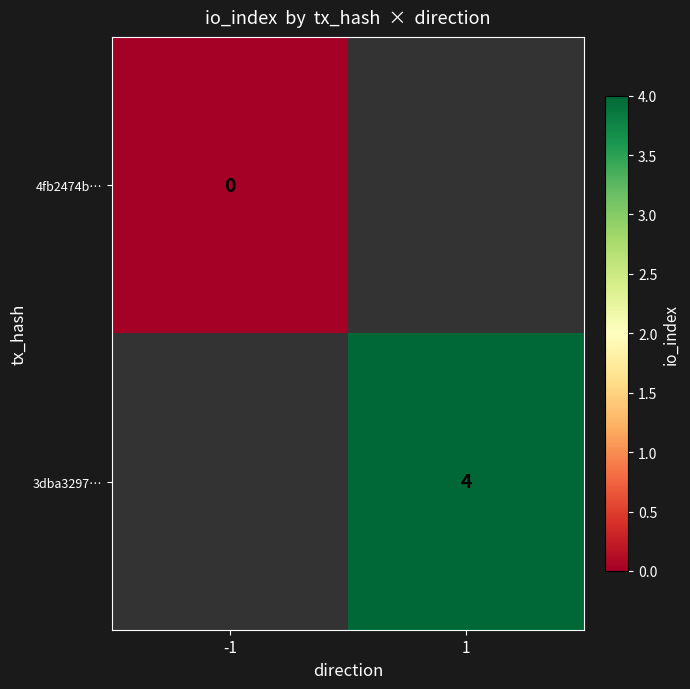

The value of 3dba3297… at 1 is 4. True or false?

True